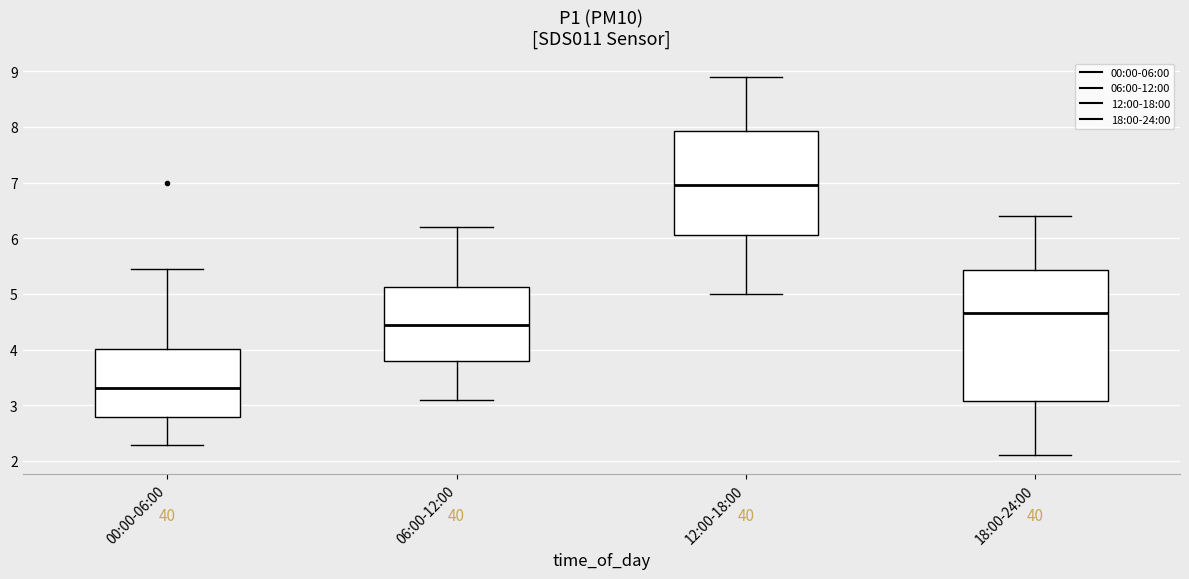

Which box's median line is the highest?

12:00-18:00